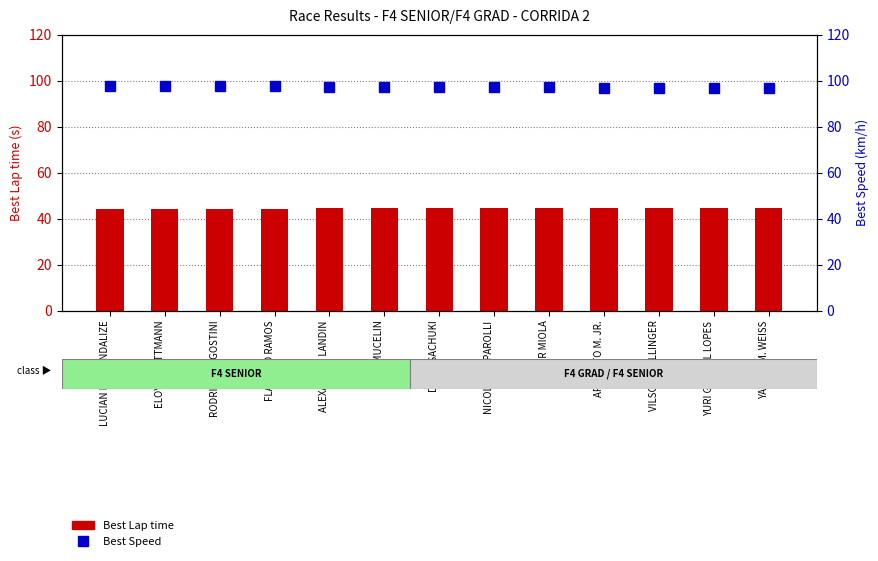

Between LUCIAN P. BRANDALIZE and FLAVIANO RAMOS, which is larger?

LUCIAN P. BRANDALIZE